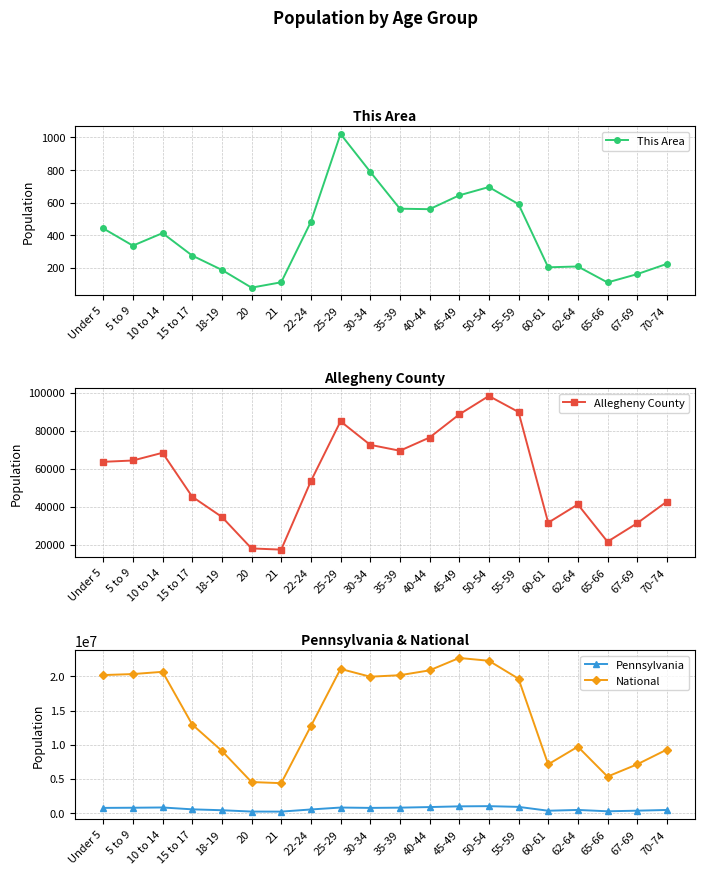

What is the value of the Pennsylvania point at the 4th from the left?

517831